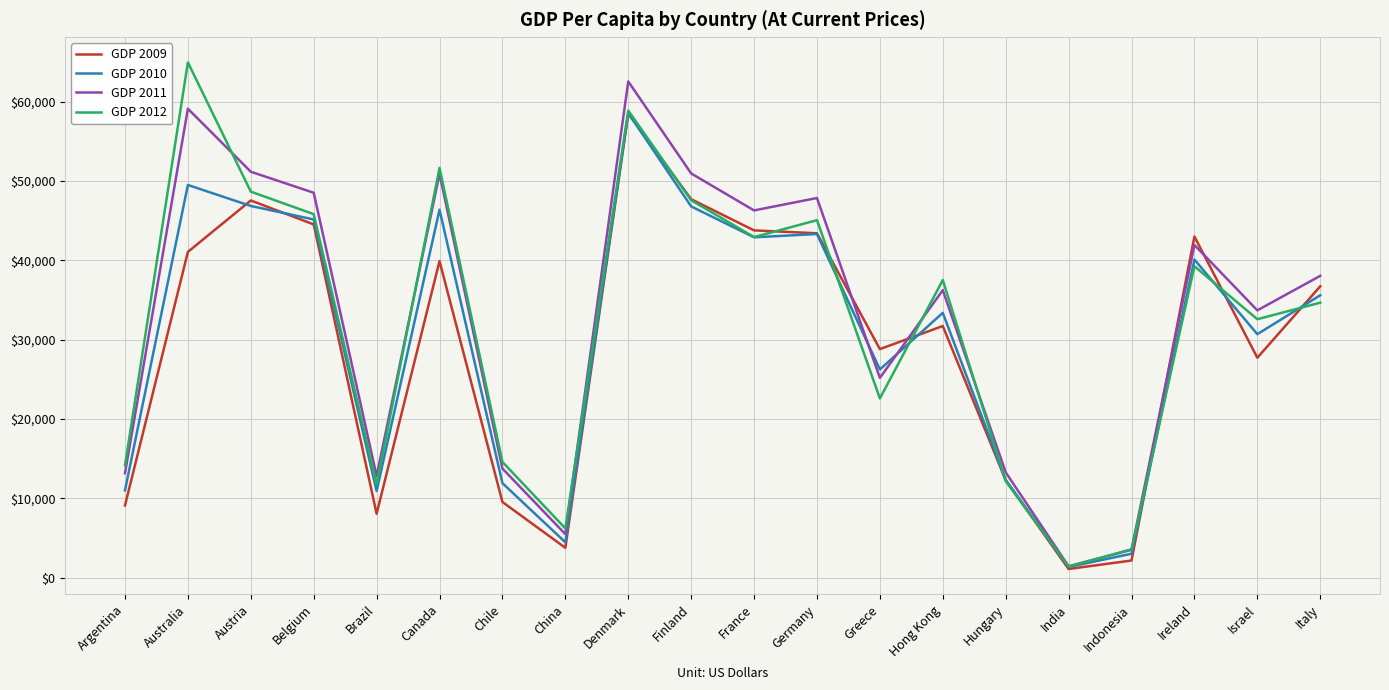

Between Finland and Italy, which series saw the biggest shift?

GDP 2012